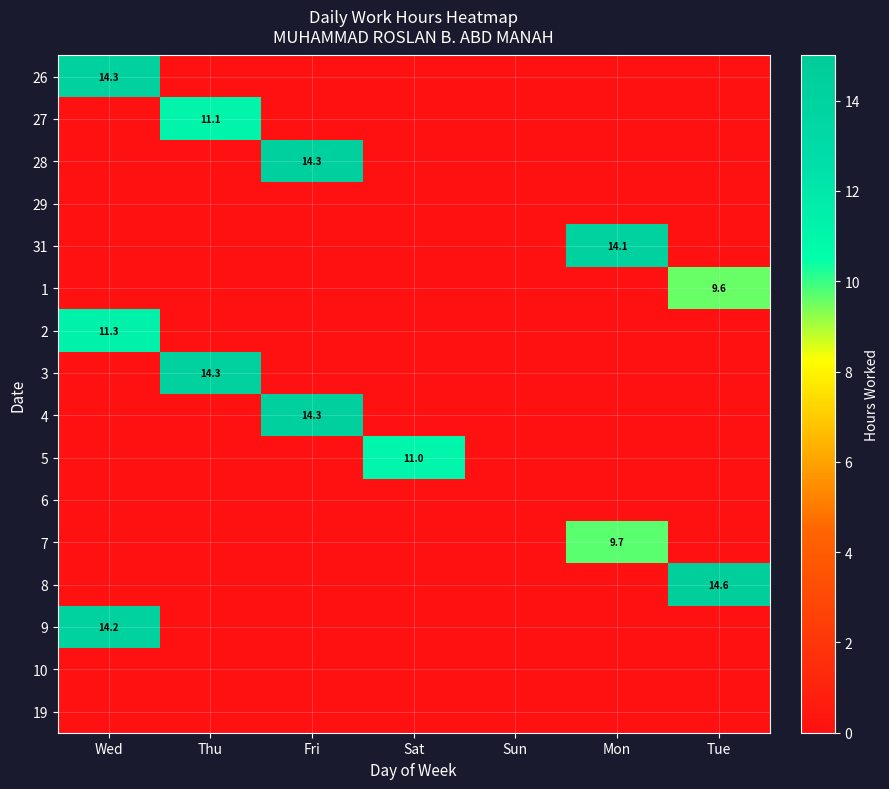

The value of 31 at Mon is 14.1. True or false?

True